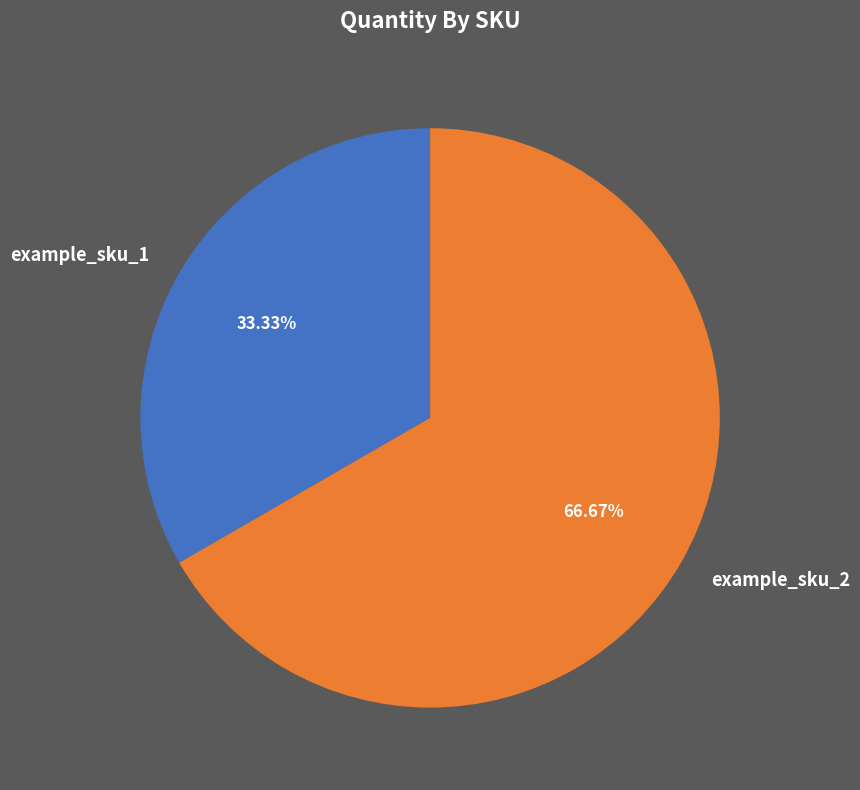

How many segments does this pie chart have?

2